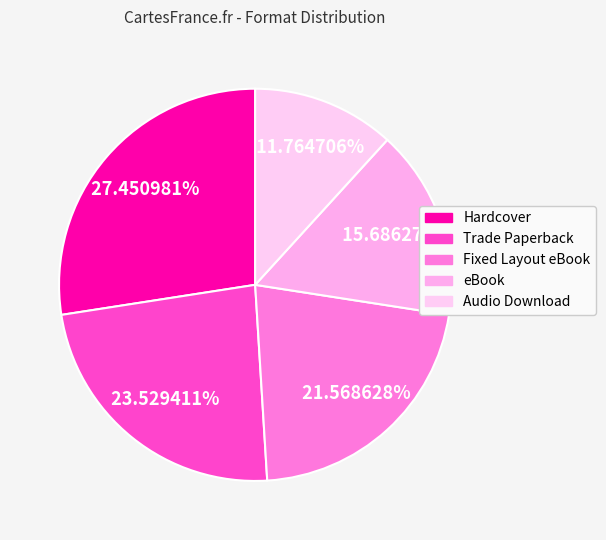

Count the number of slices in the pie.

5